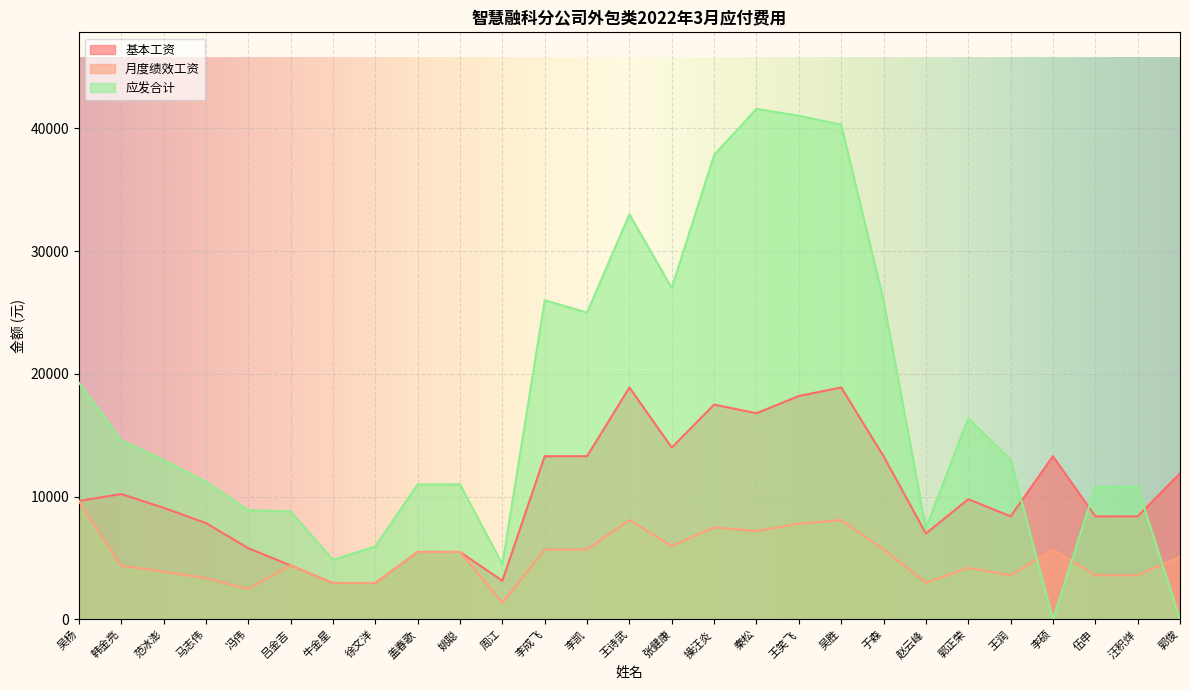

How many lines are shown in the chart?

3